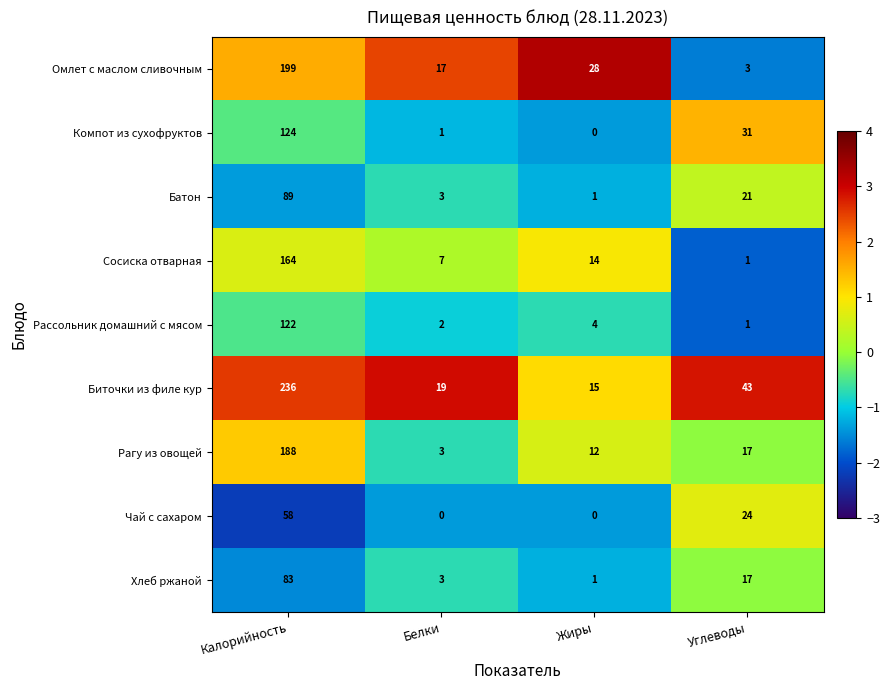

The value of Чай с сахаром at Калорийность is 58. True or false?

True